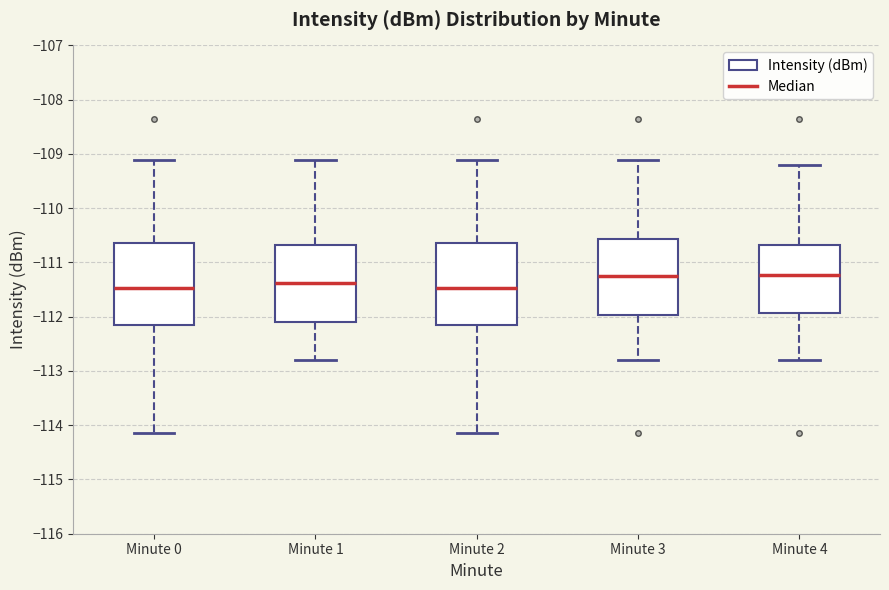

Where does the median line of the box for Minute 3 sit on the y-axis? The values are not printed on the chart, so give them approximately, as read against the axis.

-111.3